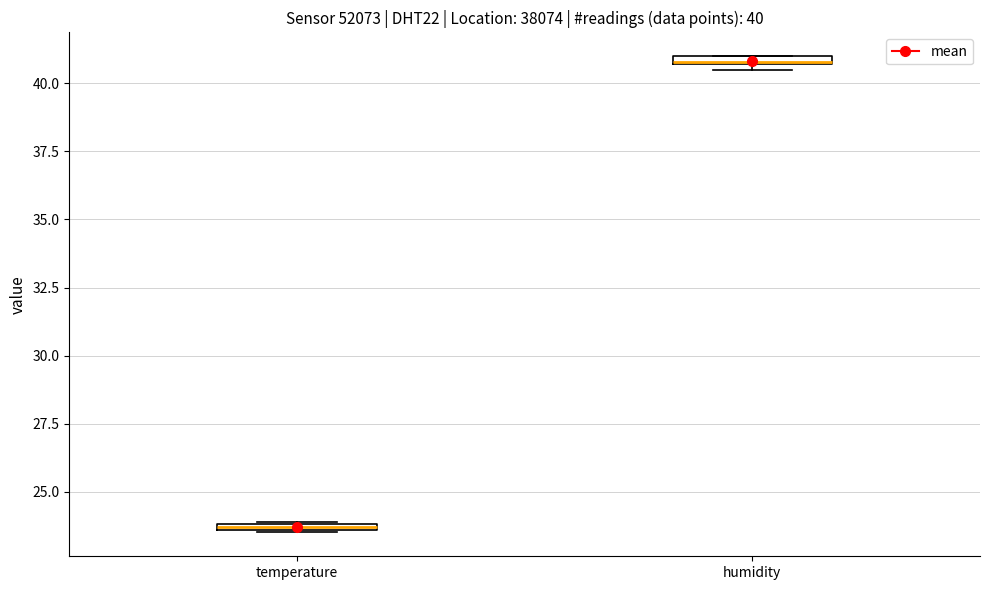

Which box's median line is the highest?

humidity